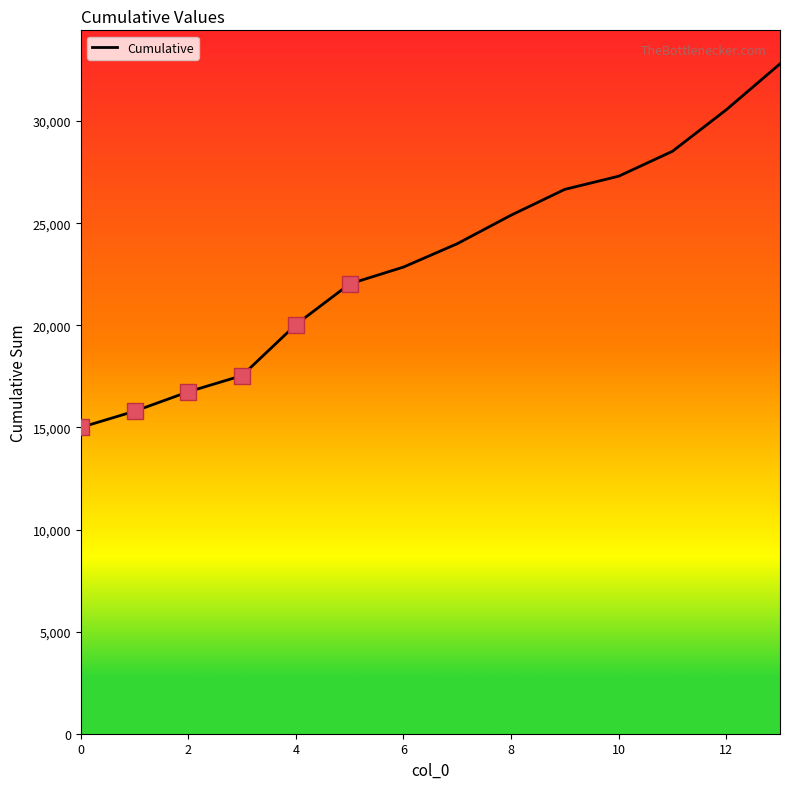

What is the maximum value shown in the chart?

32805